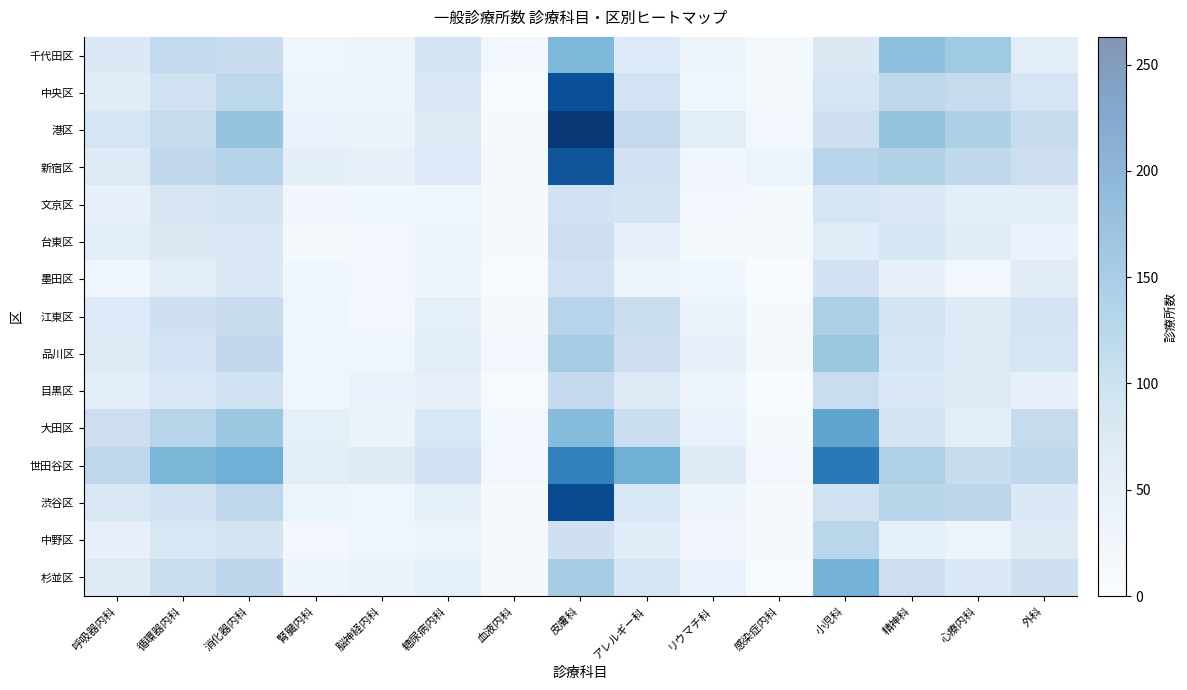

What is the difference between the highest and lowest values at リウマチ科?

29